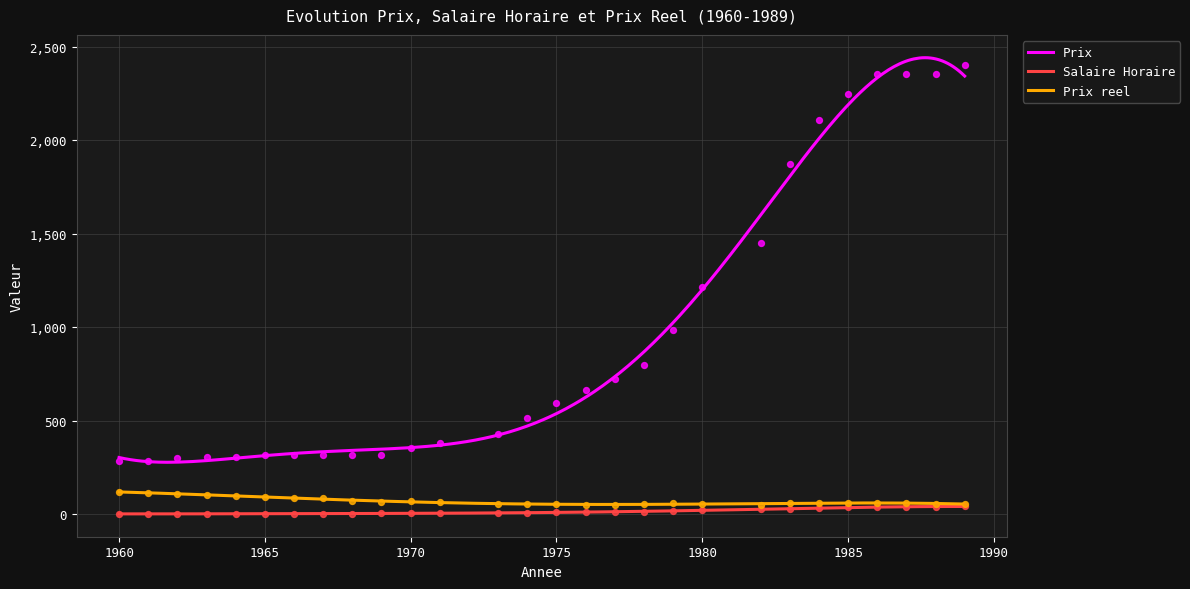

Is the value of Prix at 1967 greater than the value of Salaire Horaire at 1961?

Yes